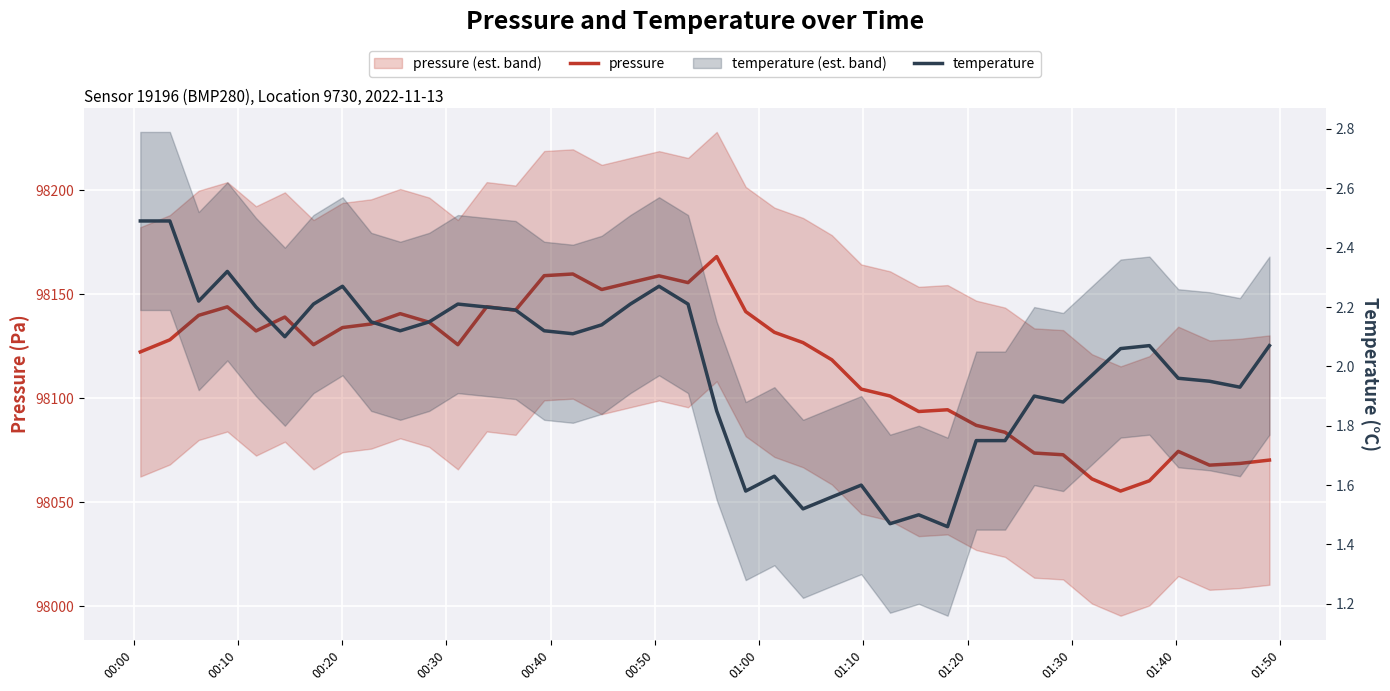

Which series has the widest spread of values?

pressure